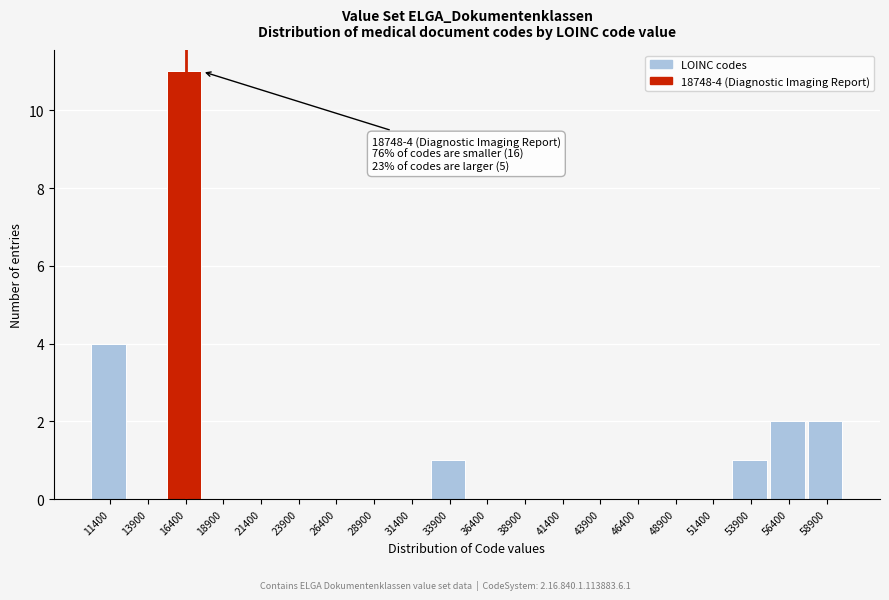

Reading right to left, what are all the values shown in this chart?

58900=2	56400=2	53900=1	51400=0	48900=0	46400=0	43900=0	41400=0	38900=0	36400=0	33900=1	31400=0	28900=0	26400=0	23900=0	21400=0	18900=0	16400=11	13900=0	11400=4